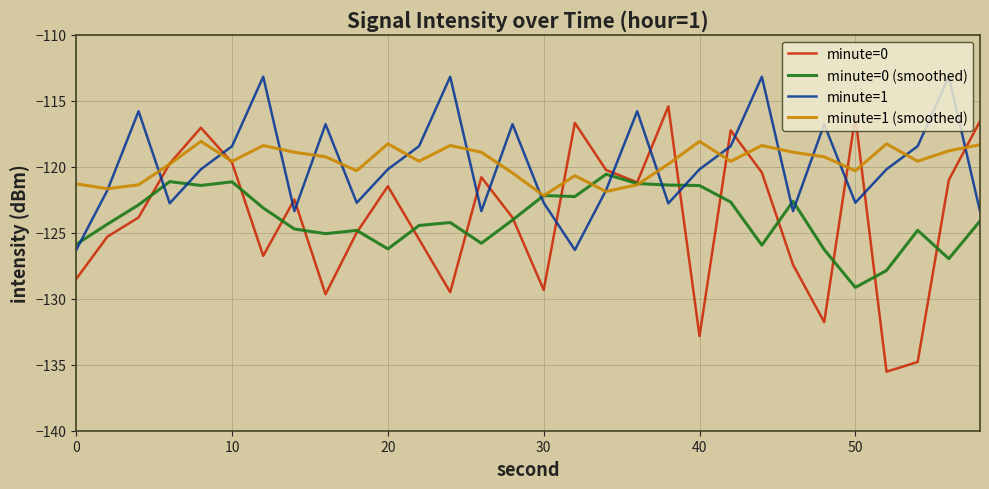

Which series has the largest range (max minus min)?

minute=0